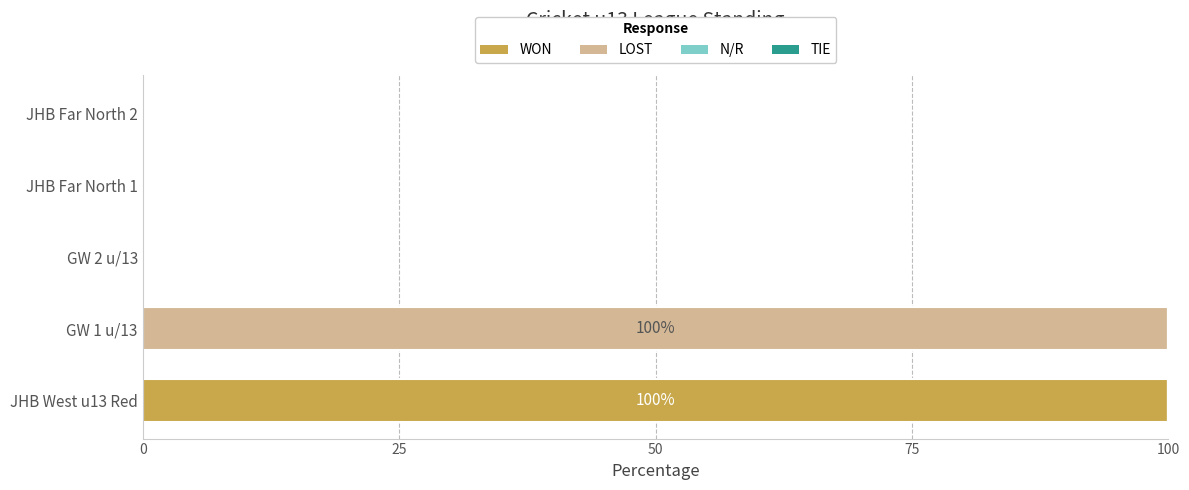

What is the sum of all WON values?

100